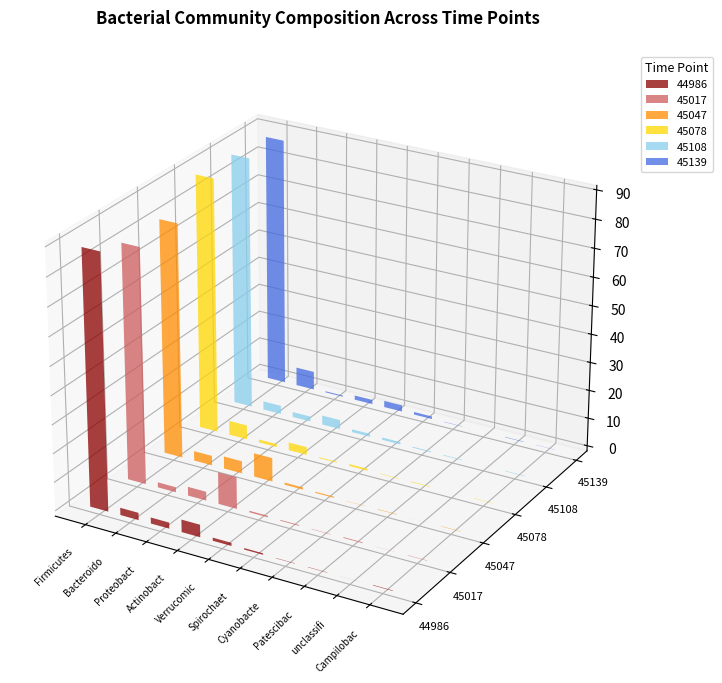

What is the approximate value of 45139 at Spirochaetota?

0.9